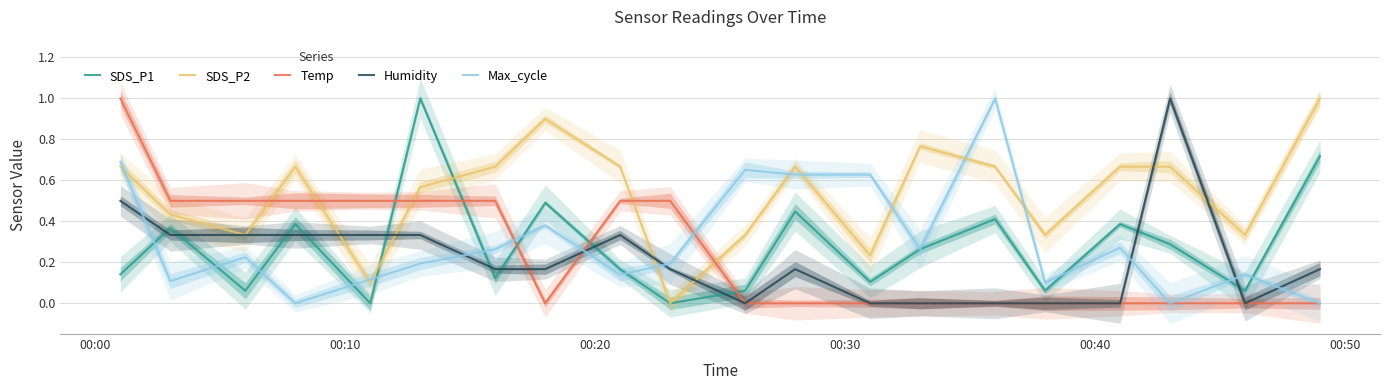

What is the highest value of the Temp series?

1.0